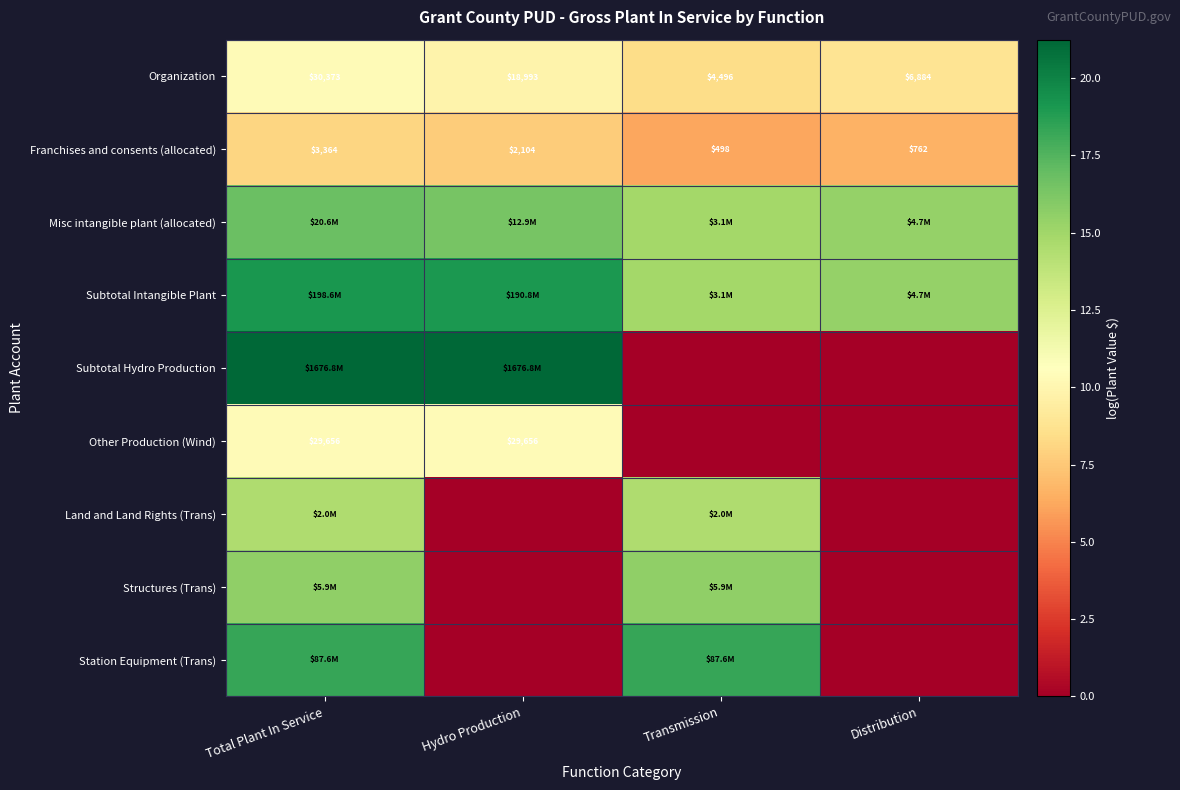

Rank the categories by Organization value from highest to lowest.

Total Plant In Service, Hydro Production, Distribution, Transmission